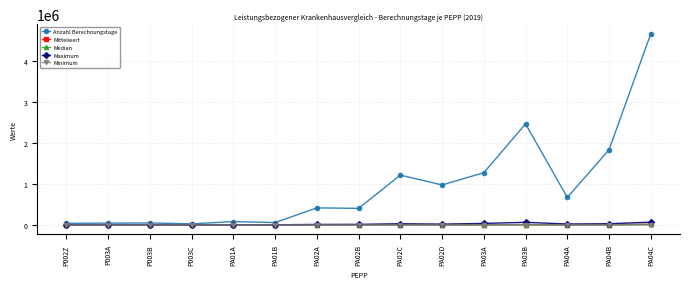

What is the maximum value shown in the chart?

4658857.0